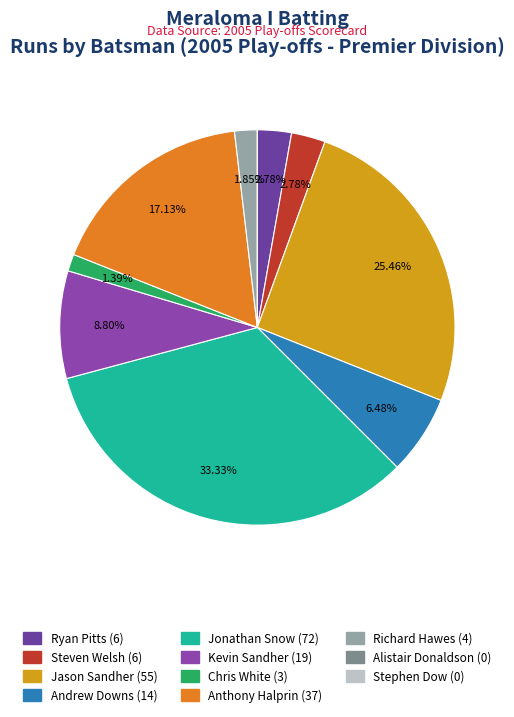

Rank the categories by value from lowest to highest.

Alistair Donaldson, Stephen Dow, Chris White, Richard Hawes, Ryan Pitts, Steven Welsh, Andrew Downs, Kevin Sandher, Anthony Halprin, Jason Sandher, Jonathan Snow